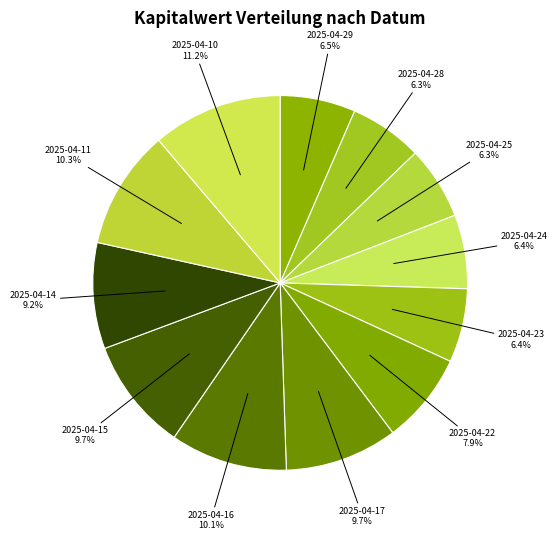

To the nearest percent, what percentage of the pie is 2025-04-14?

9%